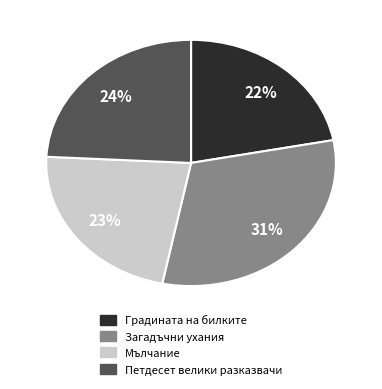

Is there a majority slice in this chart?

No